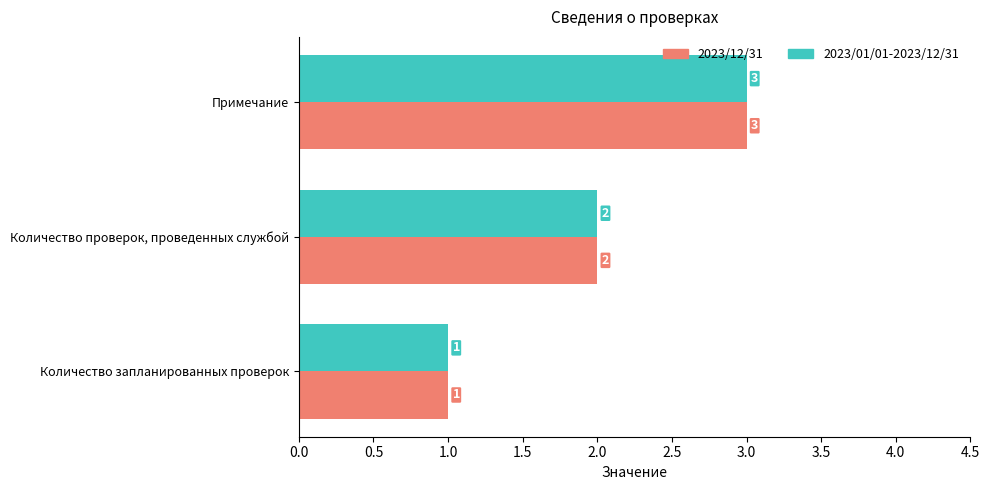

What is the difference between the second highest and minimum values in the 2023/01/01-2023/12/31 series?

1